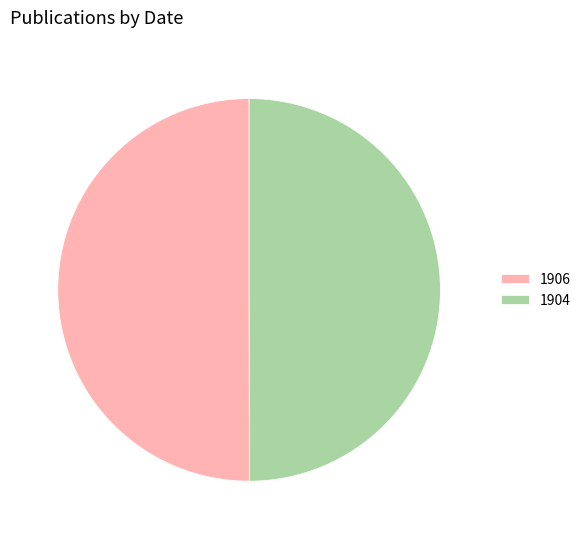

Is it true that 1906 is 38% of the pie?

False